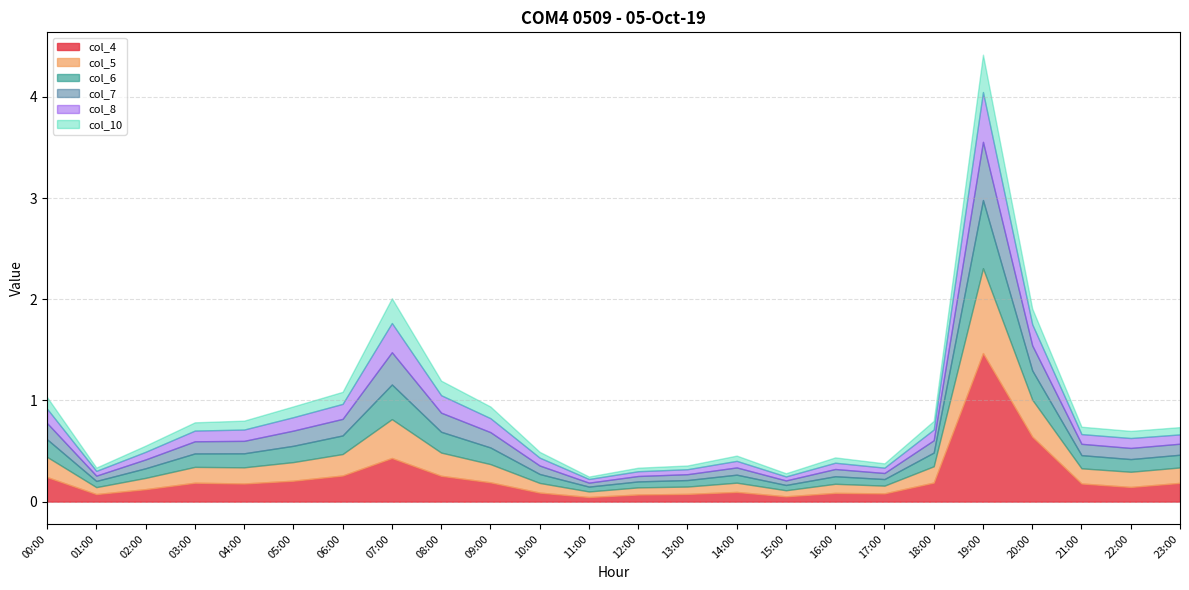

Which series has the largest total across all categories?

col_4